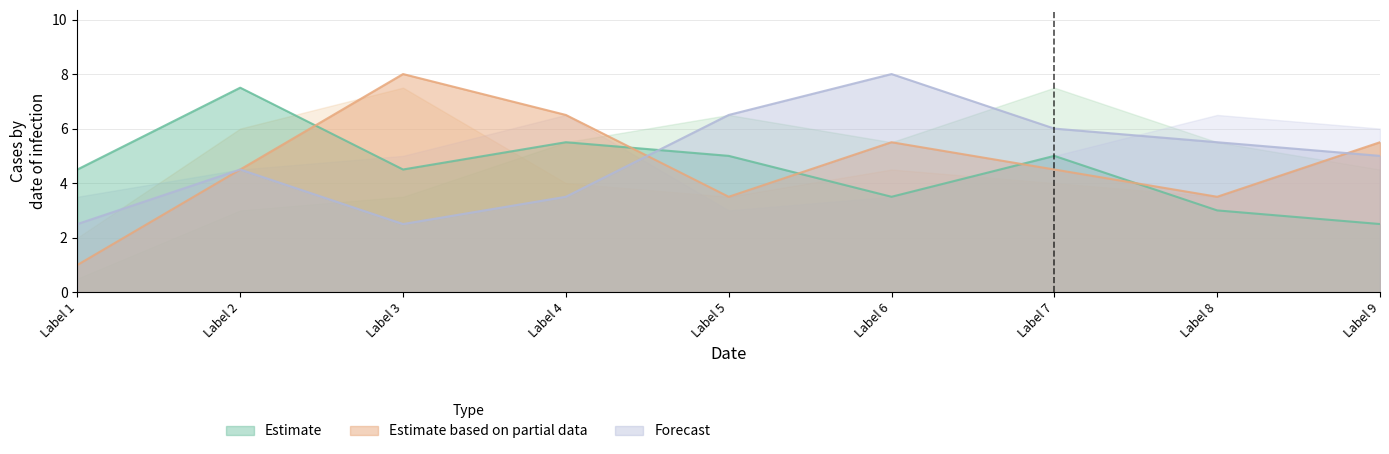

What is the total value across all series at Label 6?

30.5